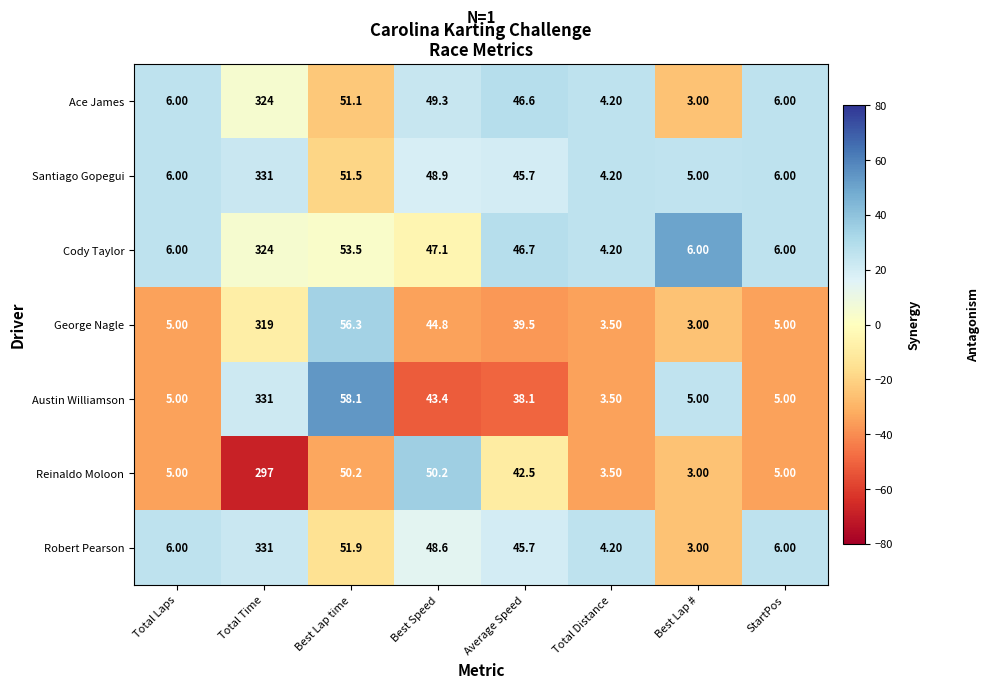

Is the value of Ace James at Total Laps greater than the value of Austin Williamson at Total Time?

No